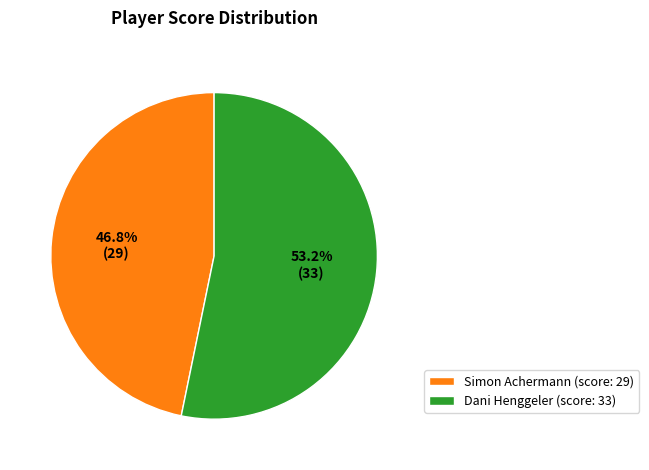

Combined, do Simon Achermann and Dani Henggeler account for over 50%?

Yes